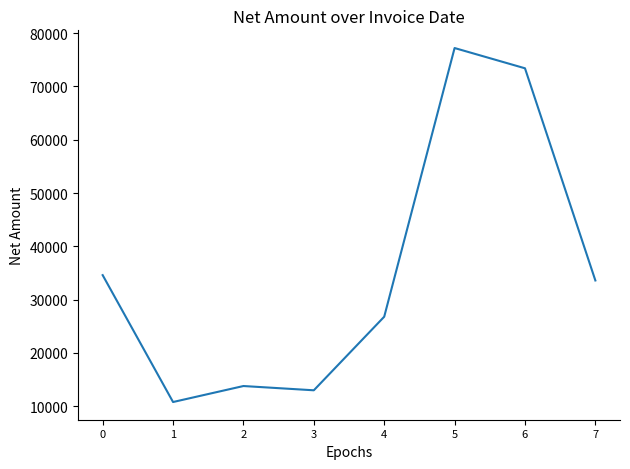

Does the chart have visible grid lines?

No